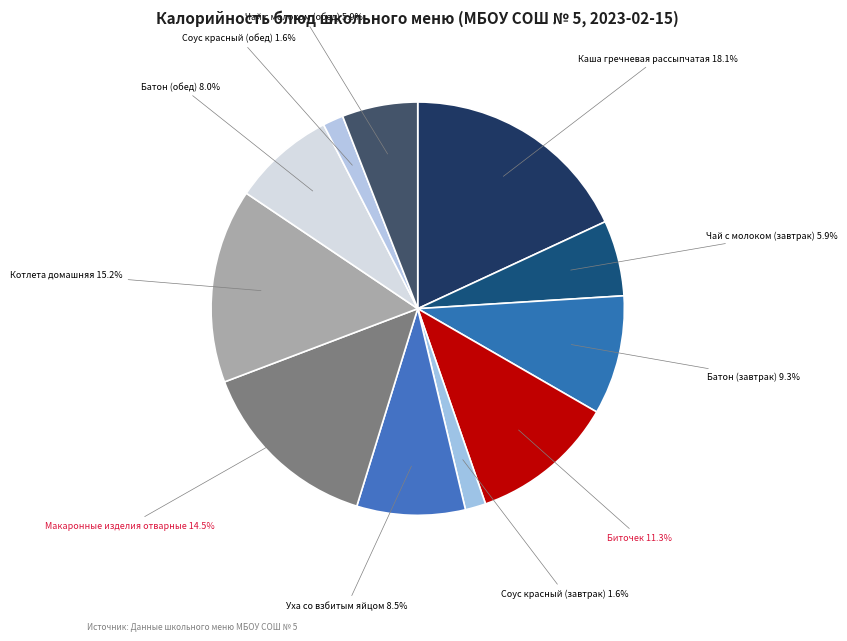

Does any single category account for the majority?

No